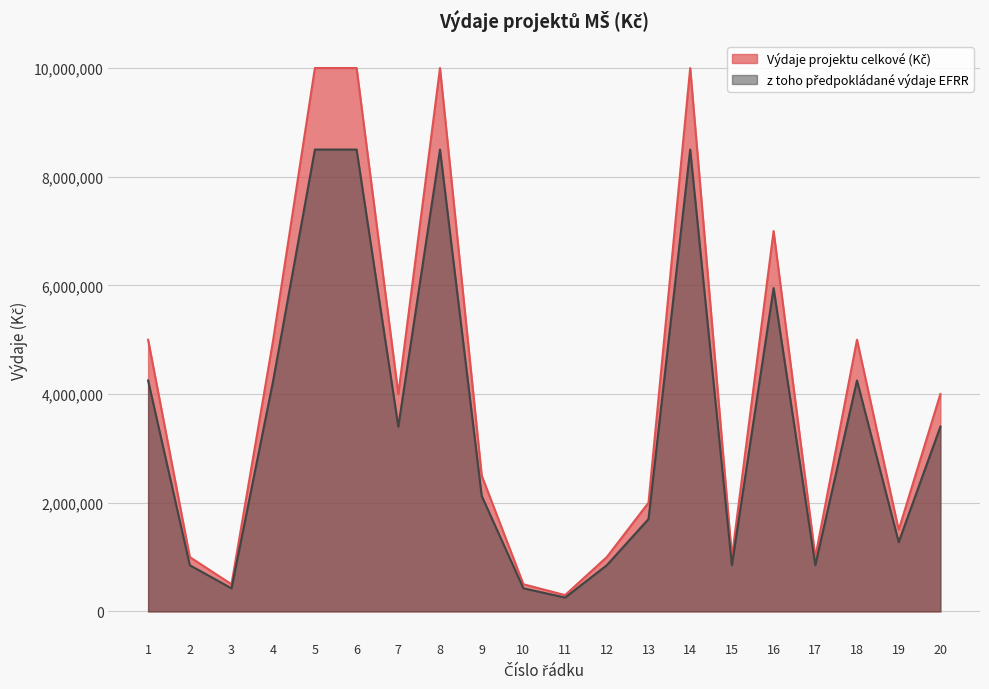

Is the value of z toho předpokládané výdaje EFRR at 15 greater than the value of Výdaje projektu celkové (Kč) at 11?

Yes